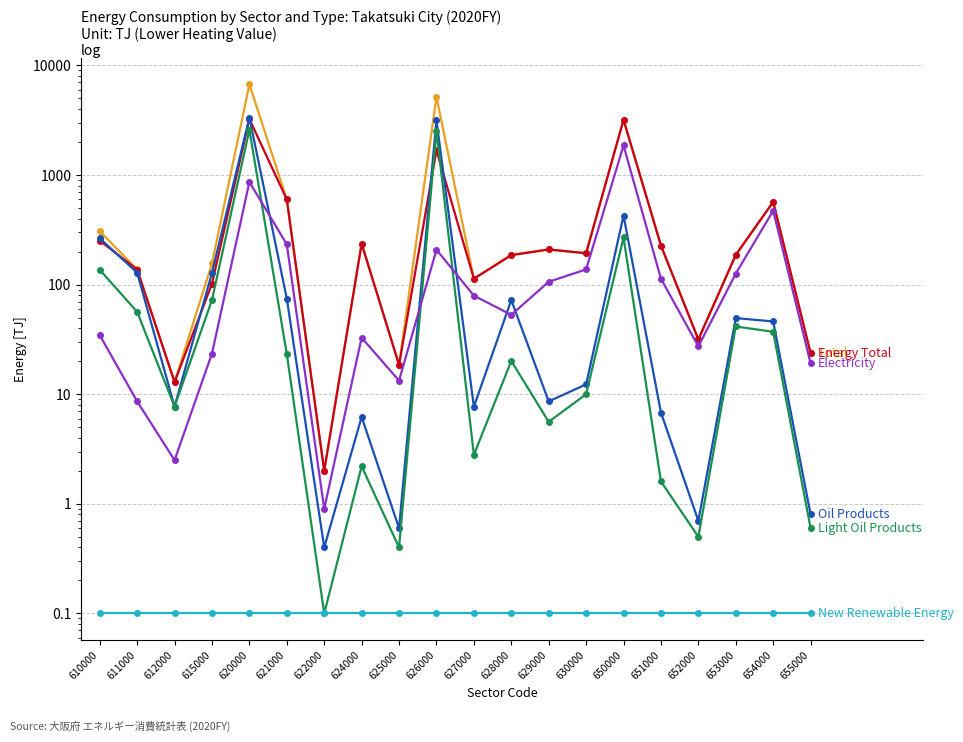

The Electricity series shows 126.1 at 653000. True or false?

True